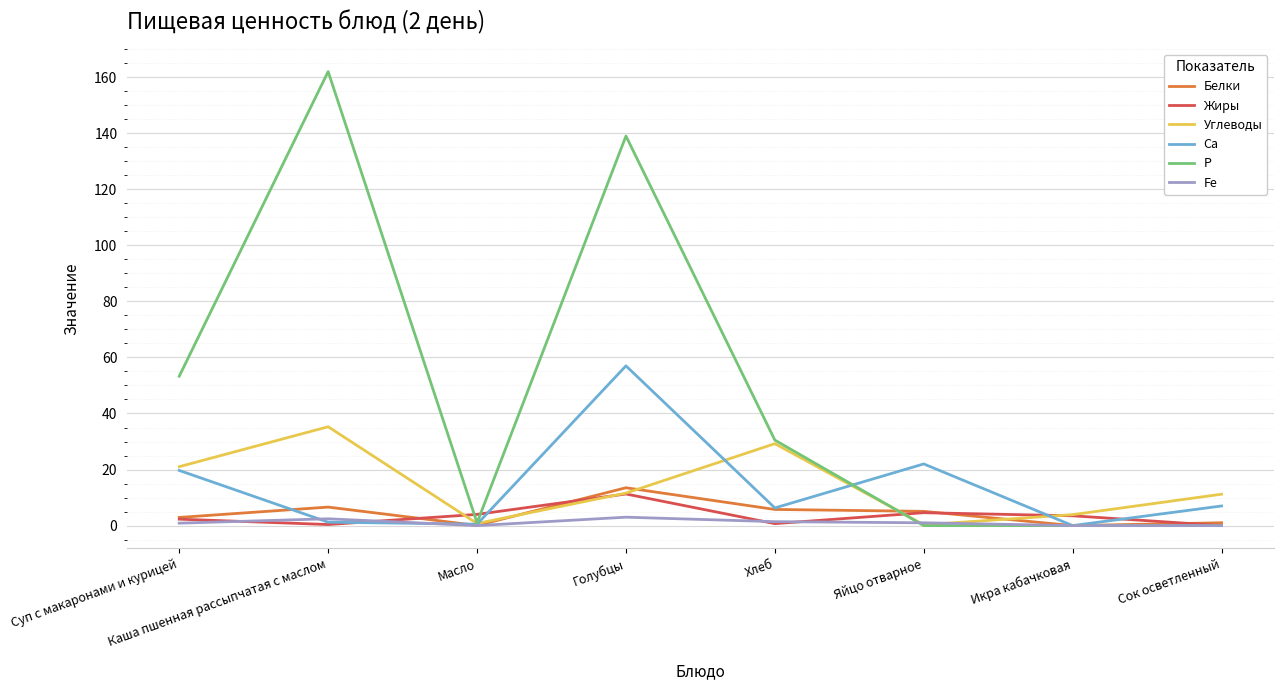

Which series has the widest spread of values?

Р